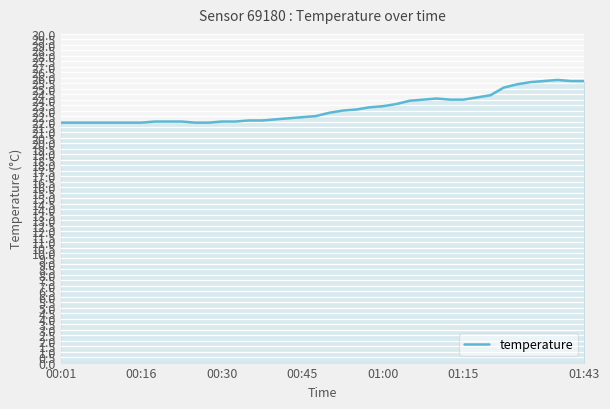

How many lines are shown in the chart?

1